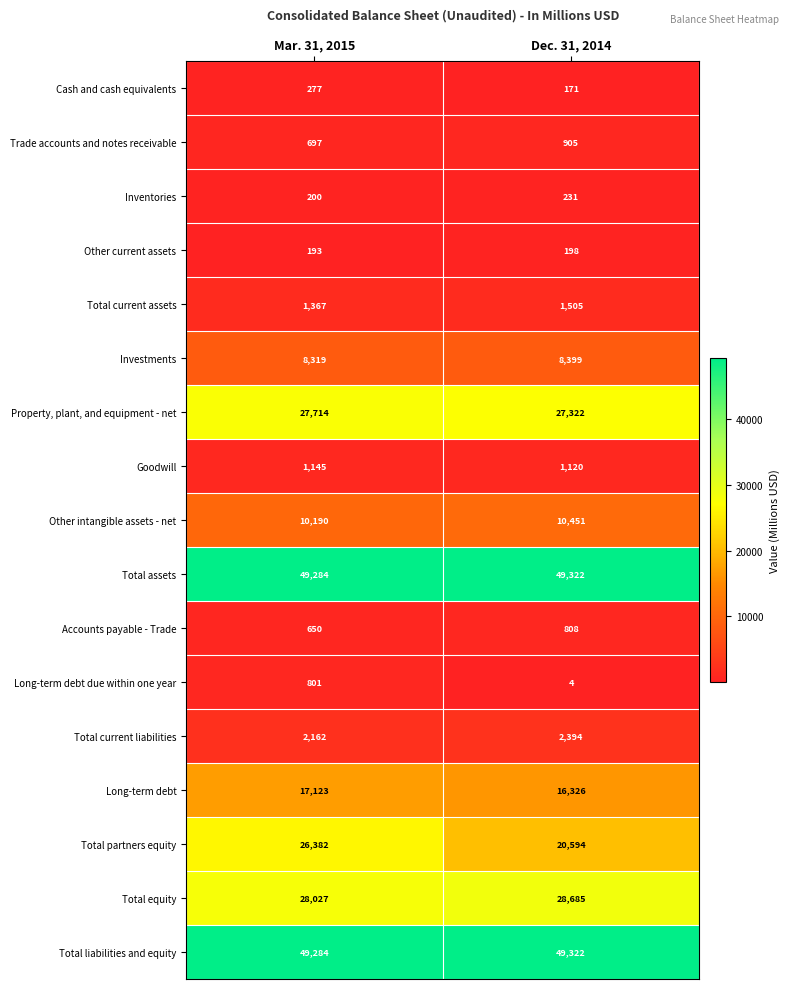

What is the difference between the maximum and minimum values in the Total equity series?

658